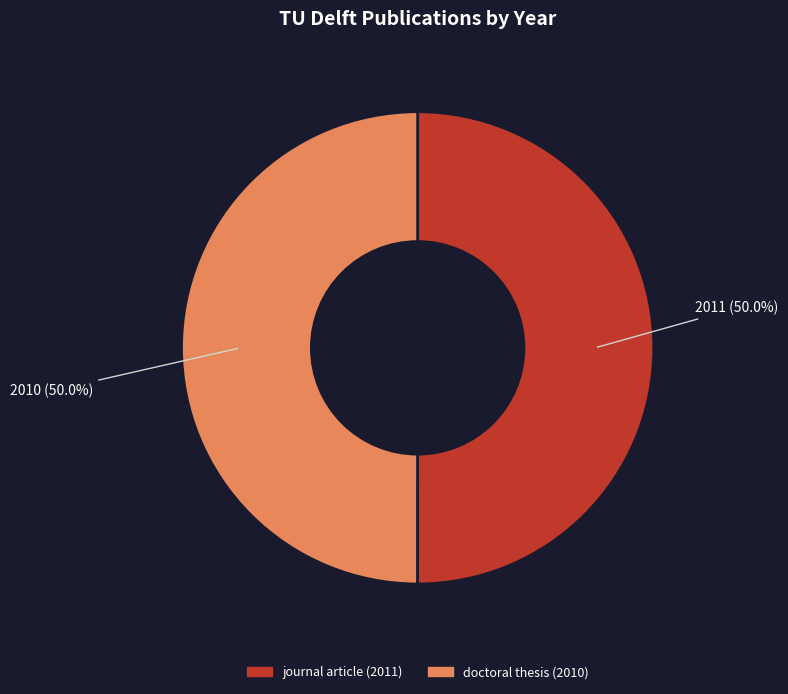

What is the majority slice?

journal article (Applied Sciences, 2011)